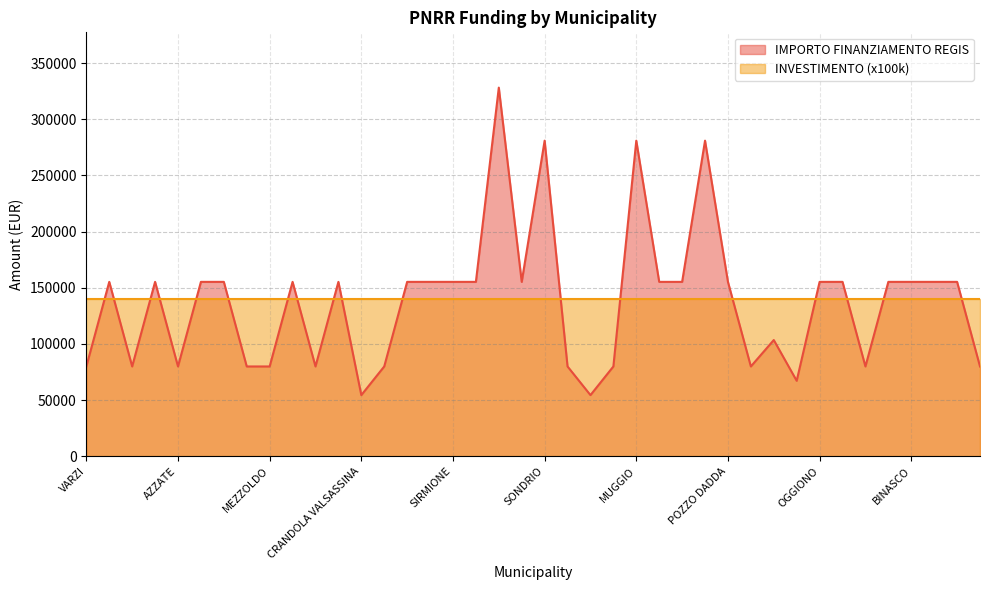

Does the chart display data point markers on the line(s)?

No